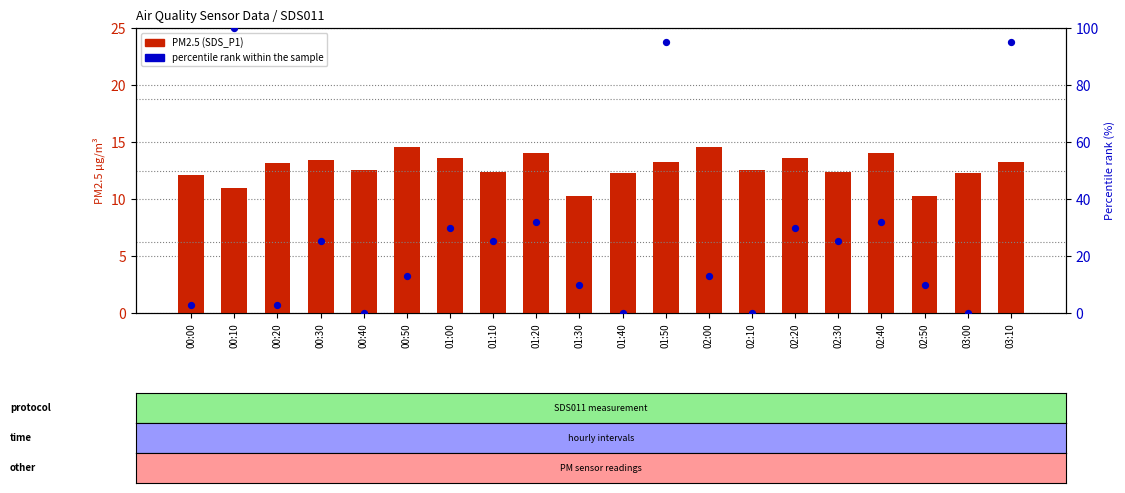

What is the total value across all series at 01:10?

37.5